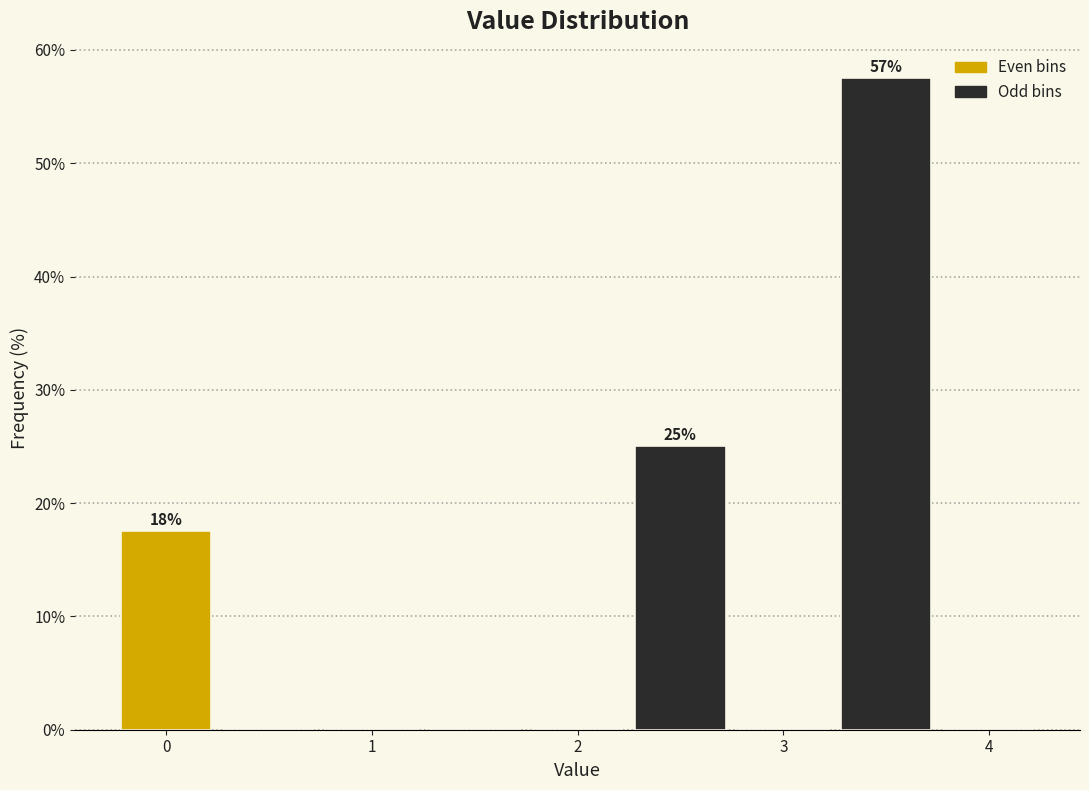

Over which range of the x-axis is the bar tallest?

3.25 to 3.75